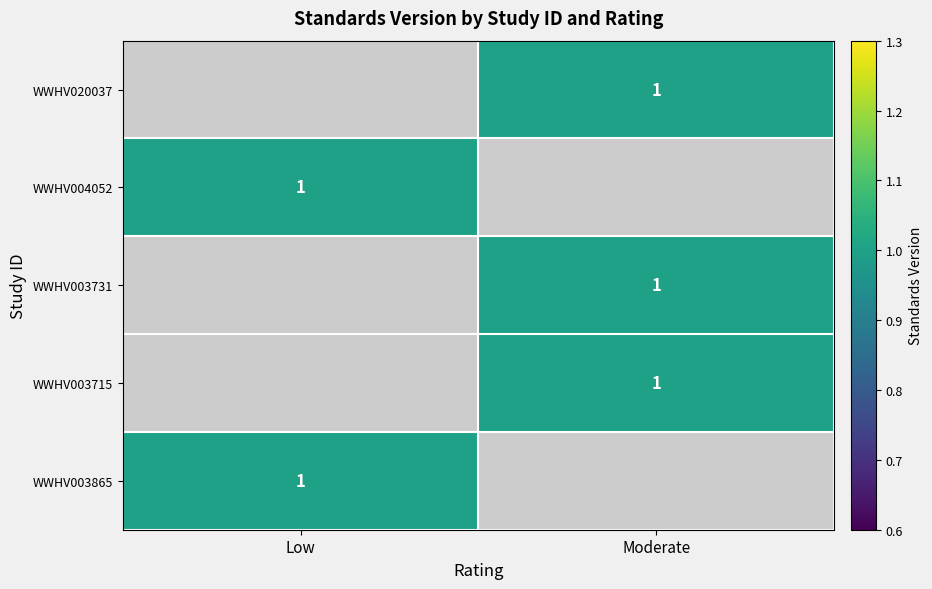

The value of WWHV003715 at Moderate is 0.4. True or false?

False